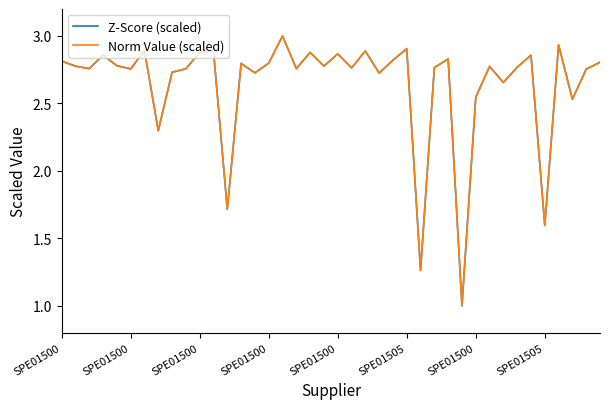

What is the minimum value for Norm Value (scaled)?

1.0